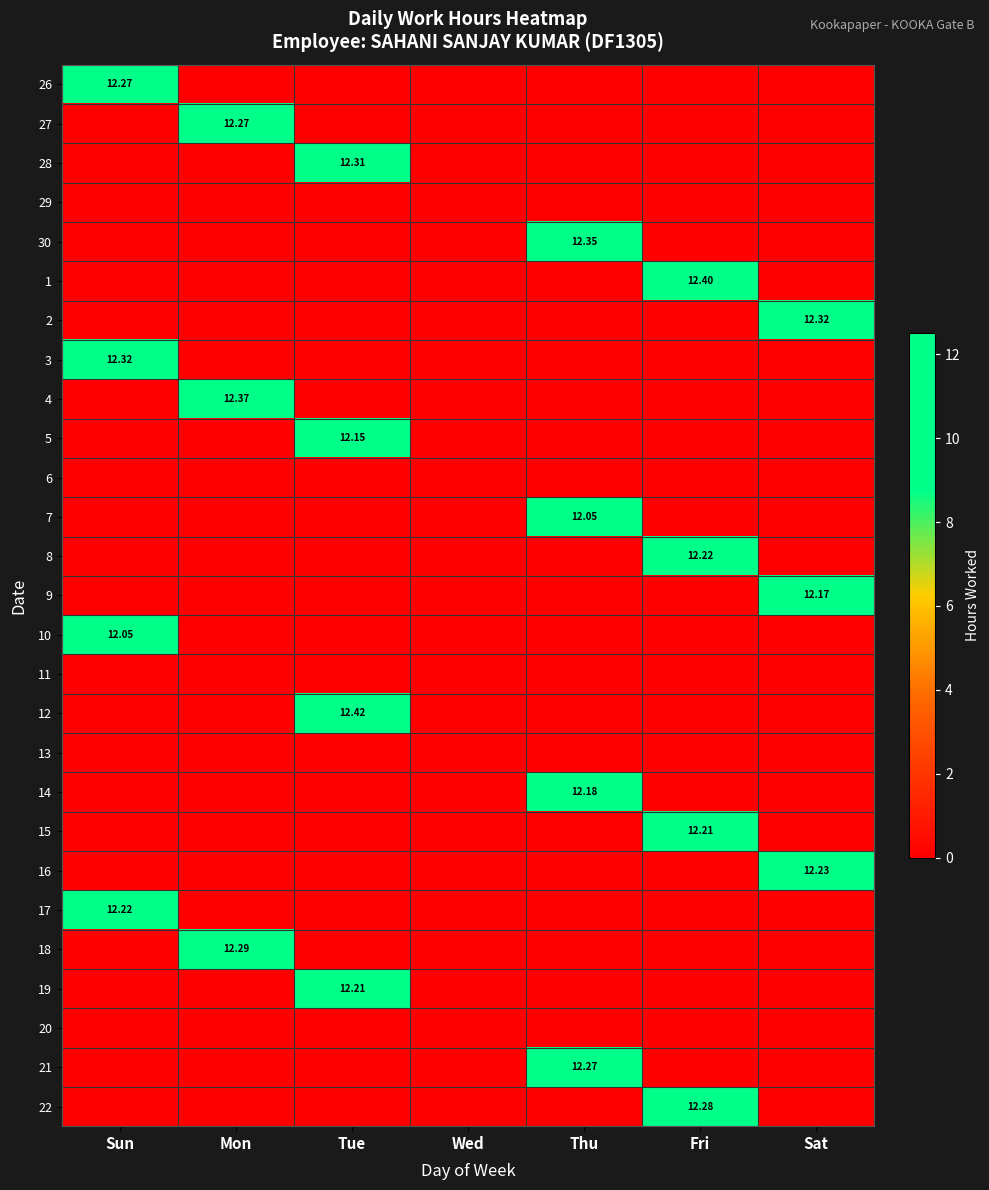

Is it true that 26 equals 5.9 at Sun?

False